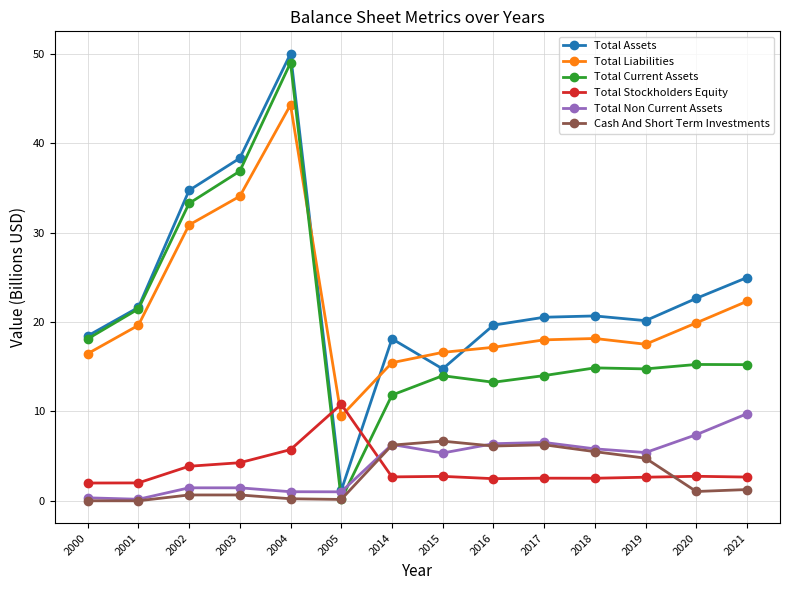

Which series changed the most between 2002 and 2021?

Total Current Assets